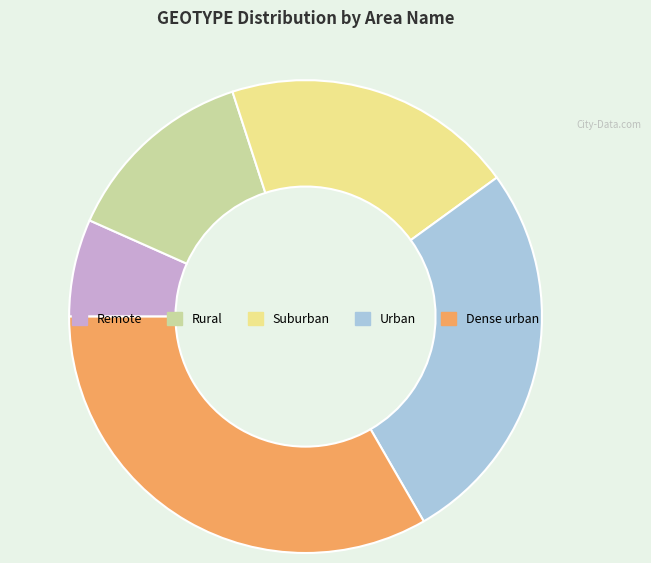

Is the sum of Dense urban and Urban greater than half?

Yes